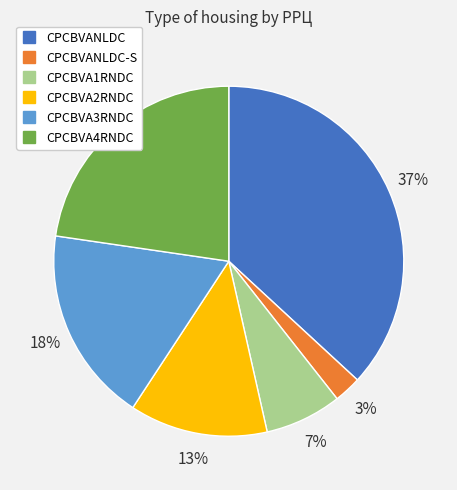

How many slices are in this pie chart?

6